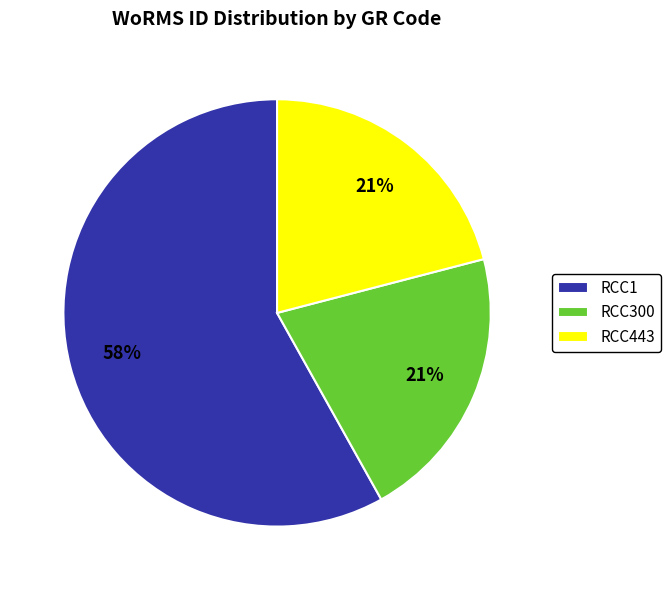

True or false: RCC300 accounts for 21% of the total.

True